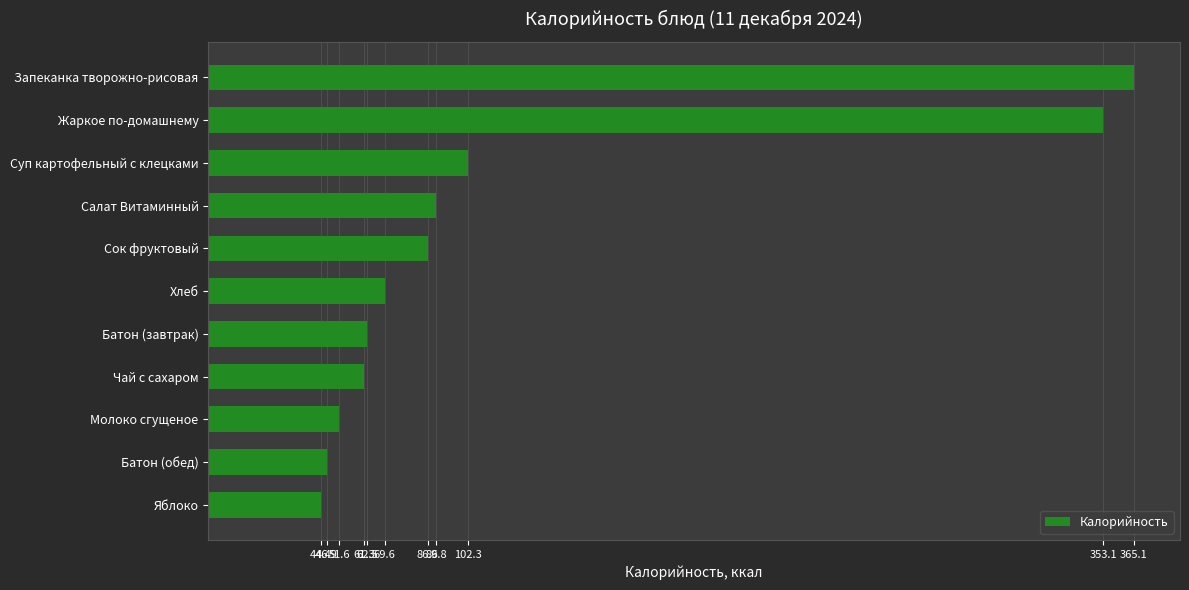

Is it true that the value at Запеканка творожно-рисовая is 365.1?

True